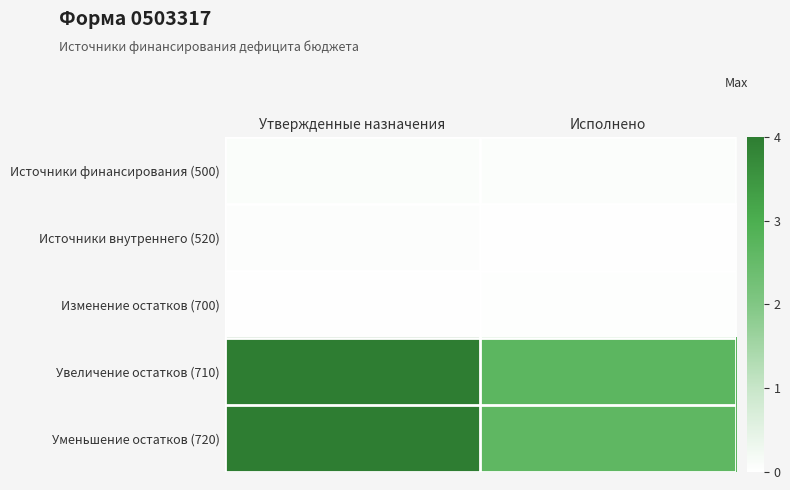

Which series has the widest spread of values?

Уменьшение остатков (720)